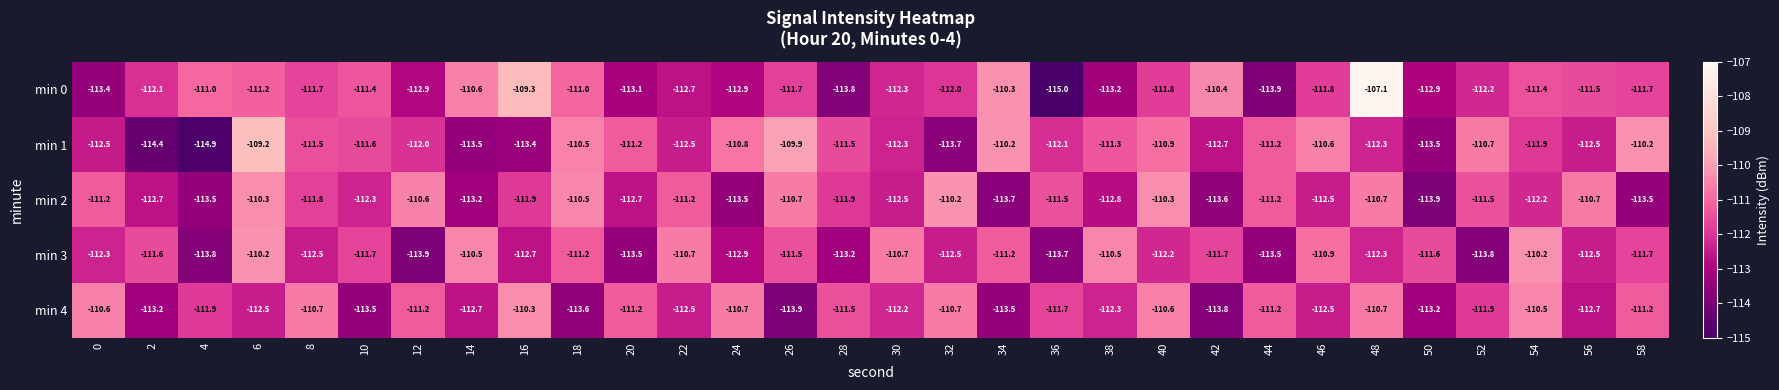

What is the difference between the min 3 values at 10 and 14?

1.2